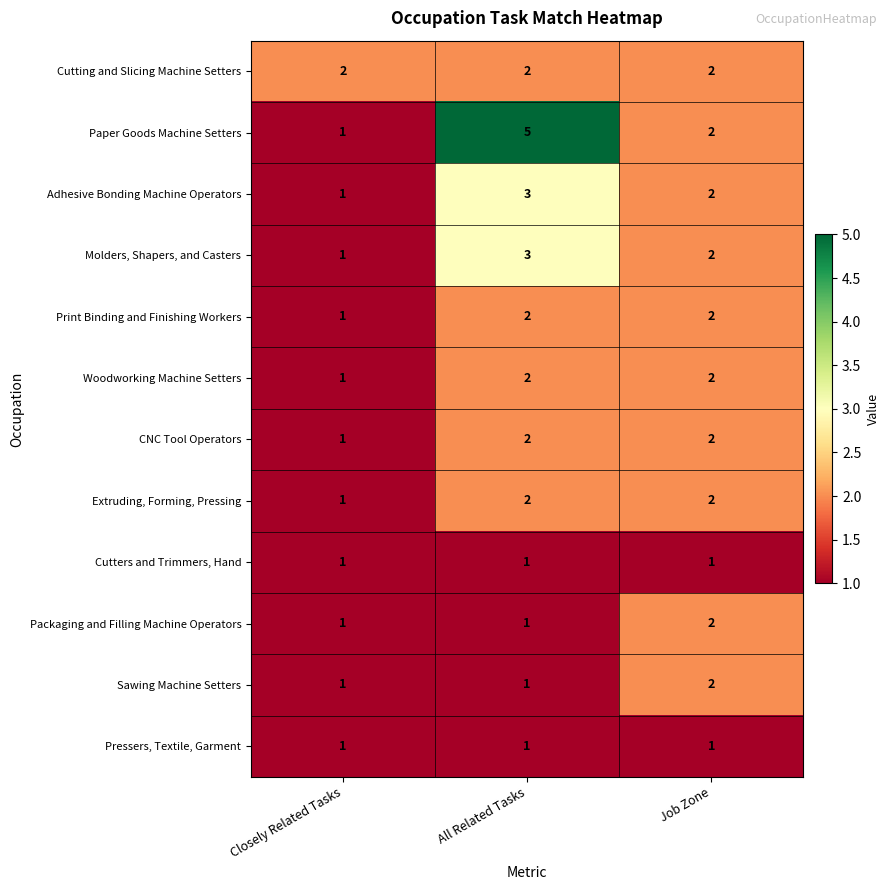

What is the approximate value of Molders, Shapers, and Casters at All Related Tasks?

3